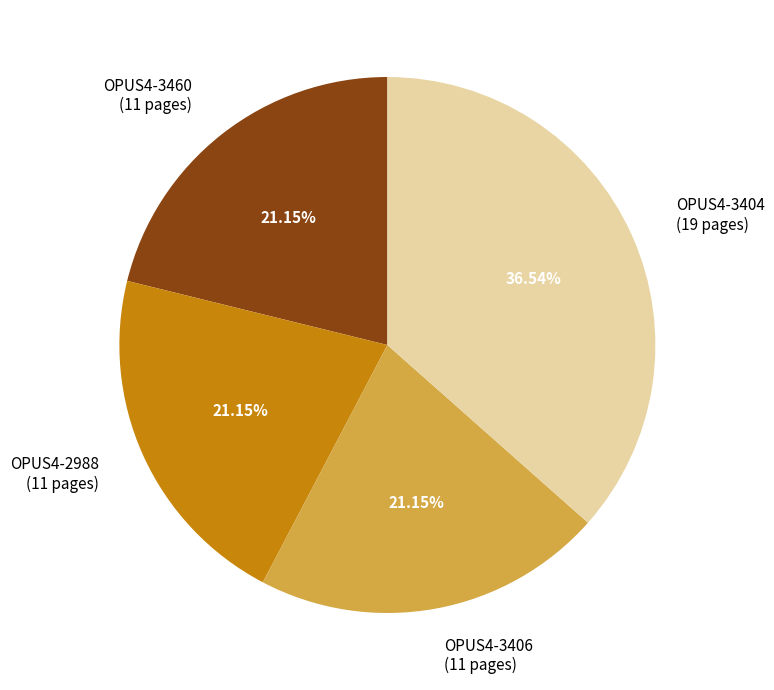

To the nearest percent, what percentage of the pie is OPUS4-3404?

37%